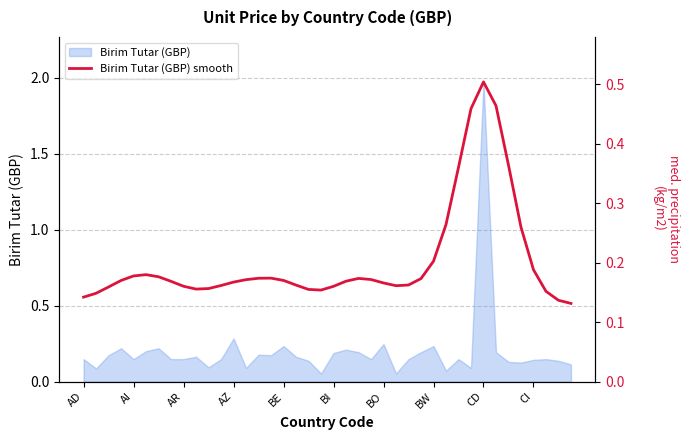

Read the value at AD.

0.1